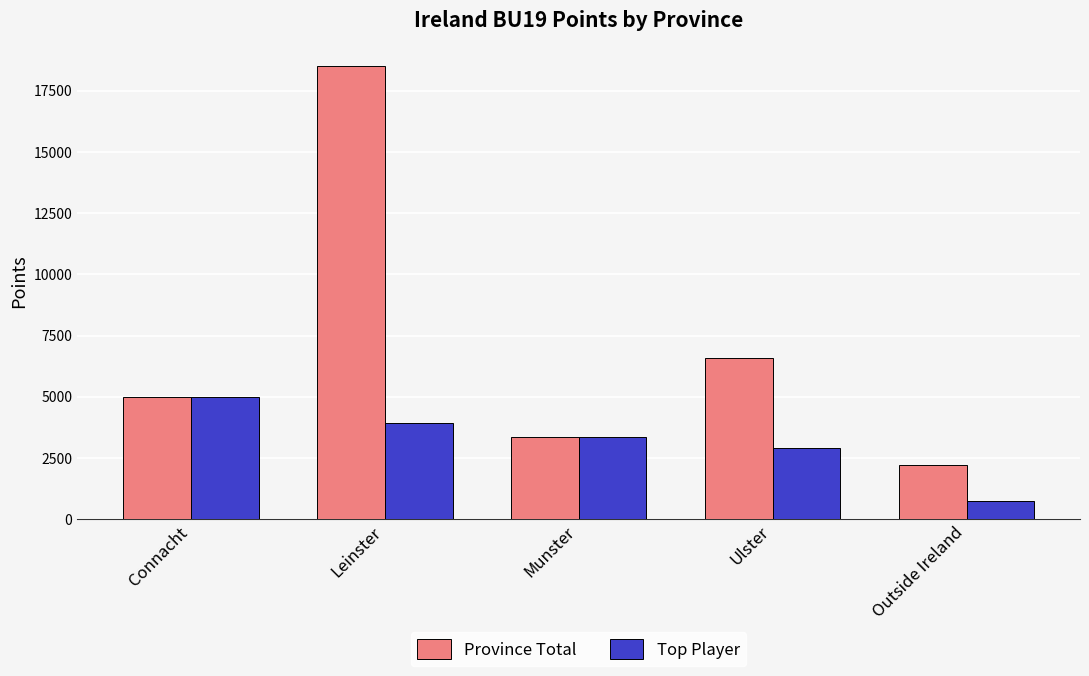

What are all the series names shown in the legend?

Province Total, Top Player